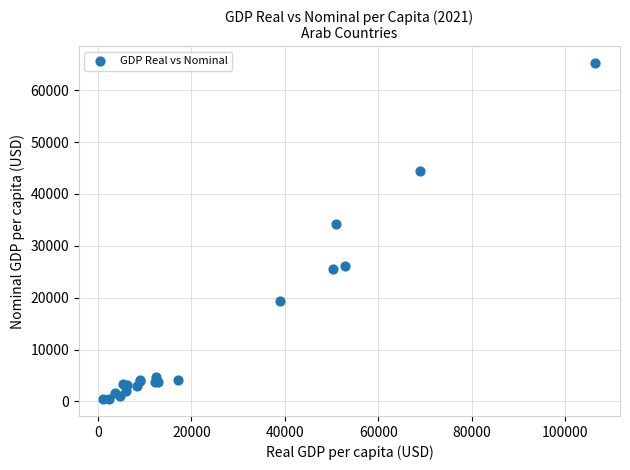

What Y value in the scatter plot is closest to 32834?

34198.0